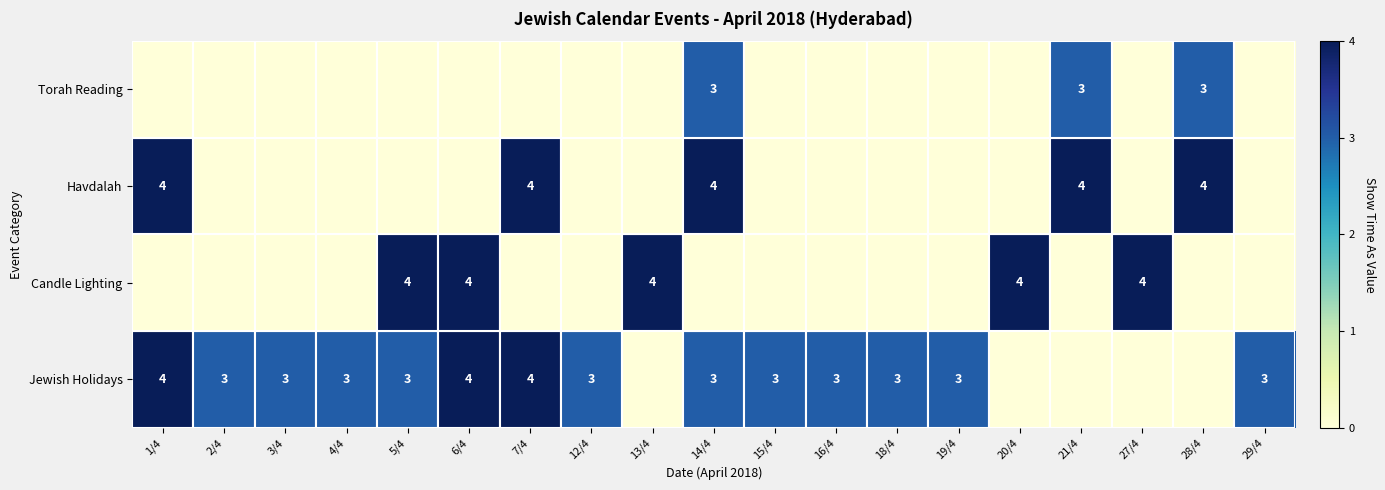

What is the total value across all series at 12/4?

3